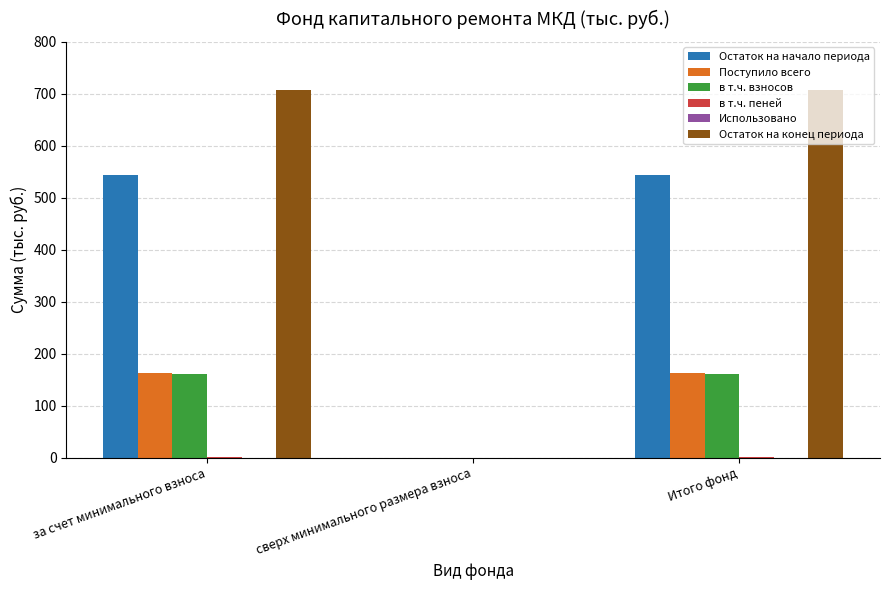

Is it true that в т.ч. взносов equals 66.4 at сверх минимального размера взноса?

False